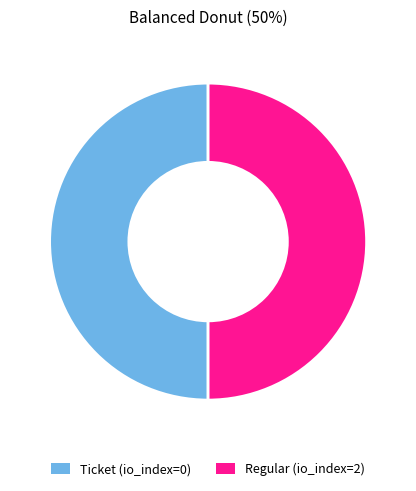

Is the sum of Regular (io_index=2) and Ticket (io_index=0) greater than half?

Yes